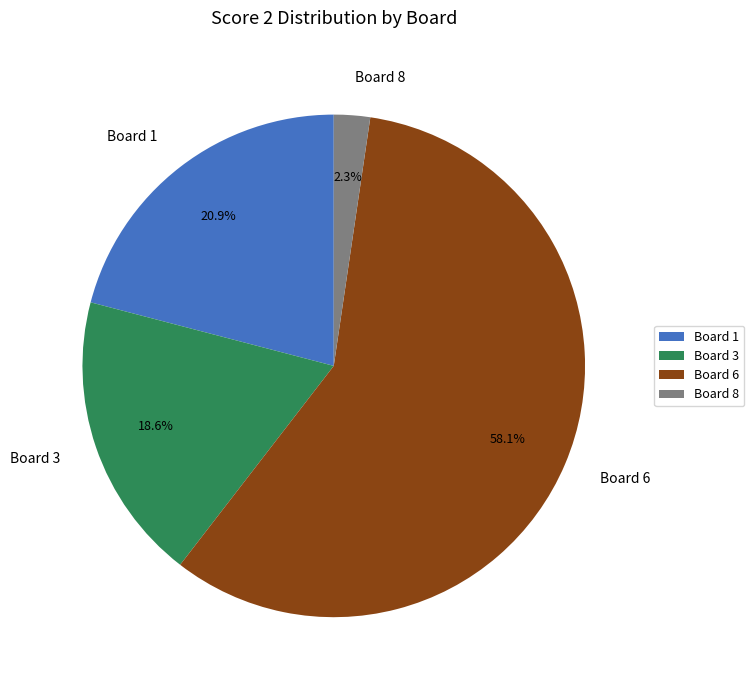

Which category accounts for the majority?

Board 6